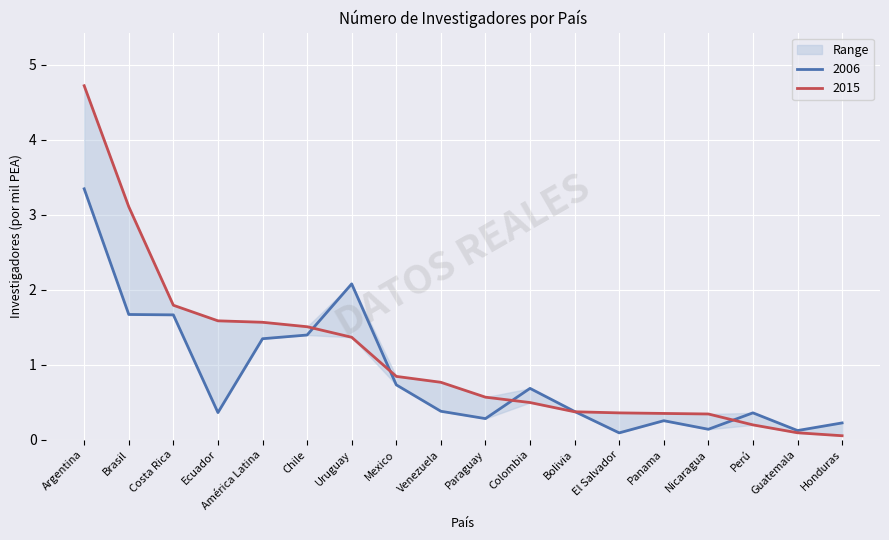

What position from the left is Perú?

16